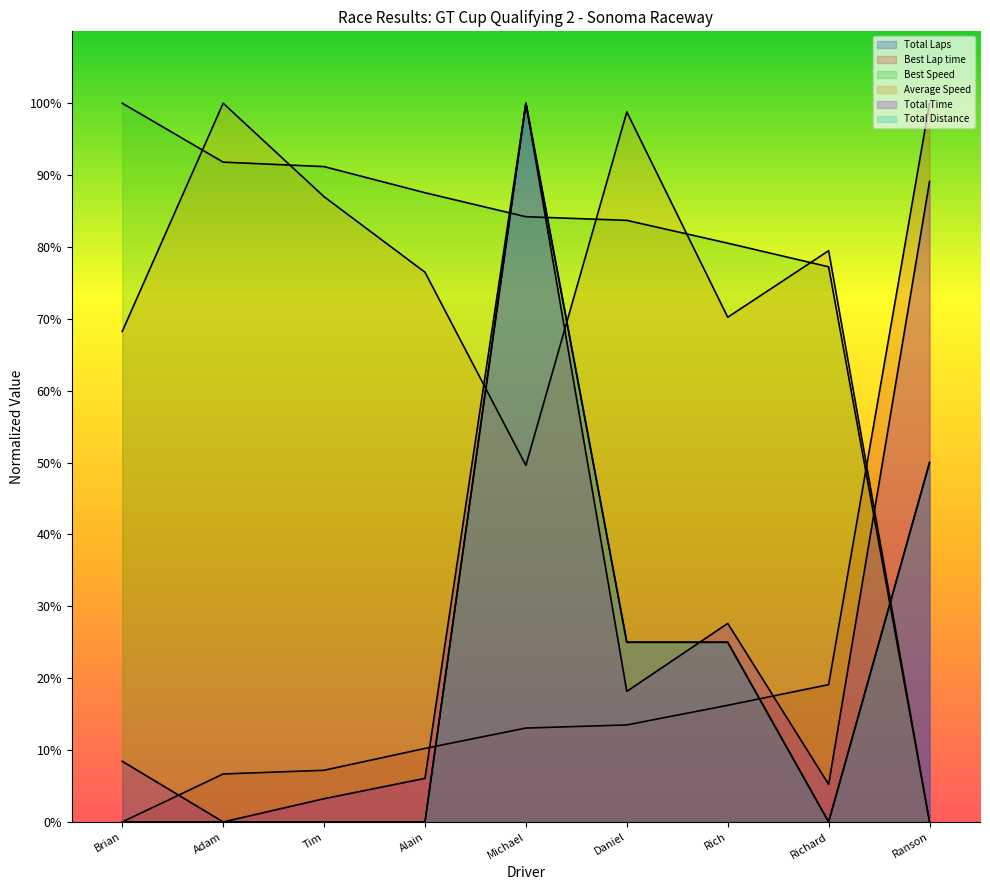

What is the value of the Best Speed point at the 8th from the left?

77.2